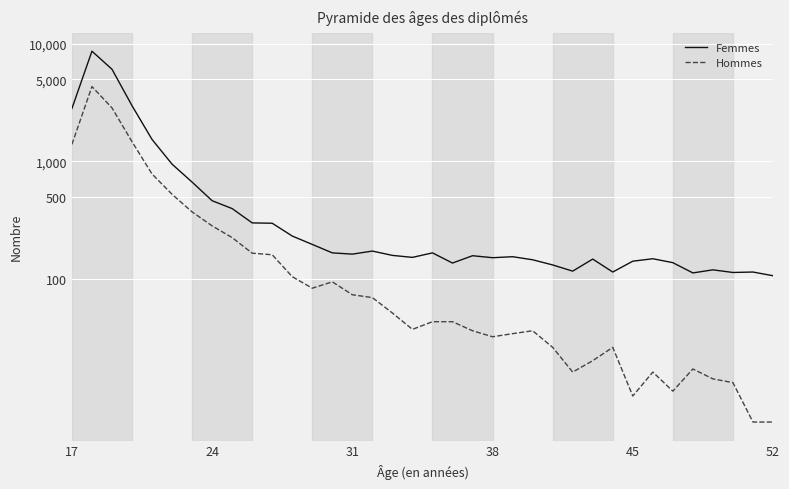

List the series in order of their overall mean, lowest first.

Hommes, Femmes